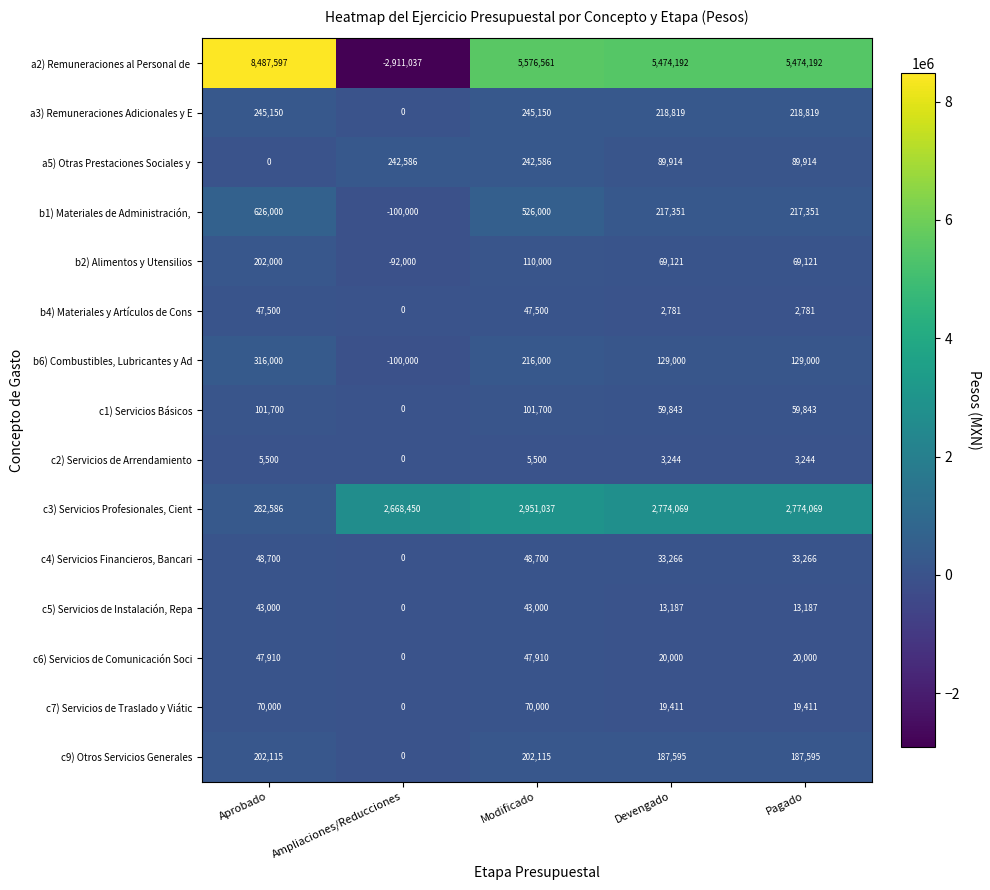

Which category has the lowest value across all series?

Ampliaciones/Reducciones